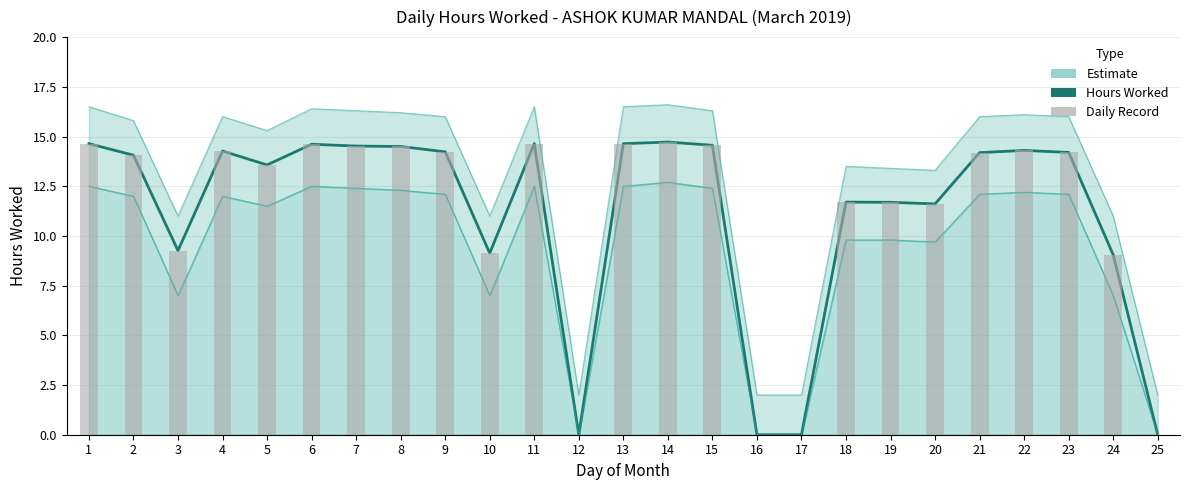

What is the sum of all values?

278.1